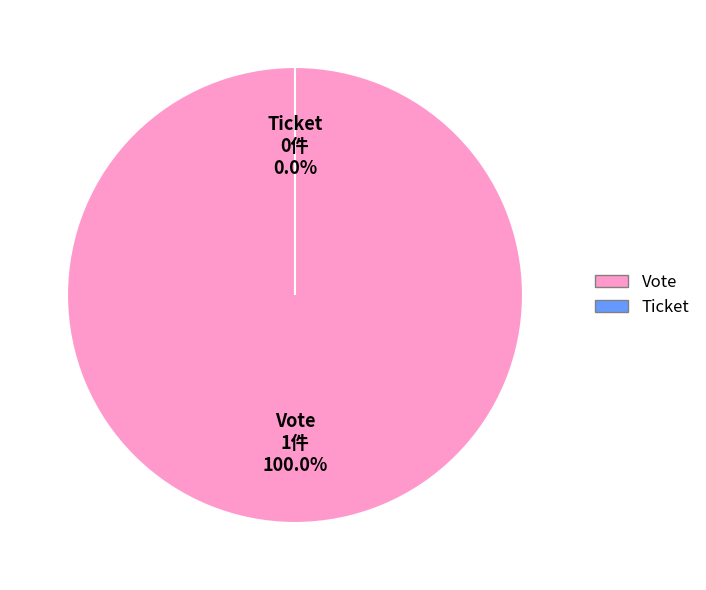

To the nearest percent, what is the average slice percentage?

50%